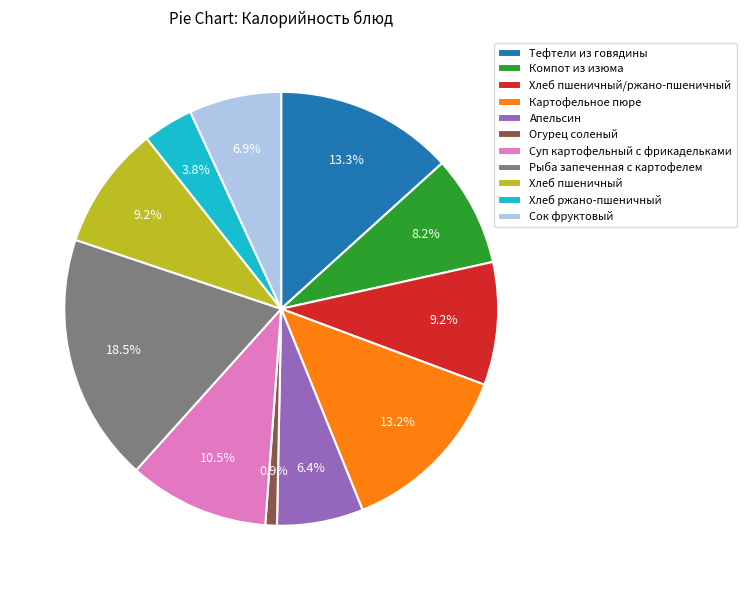

Is there any slice that represents more than half of the pie?

No